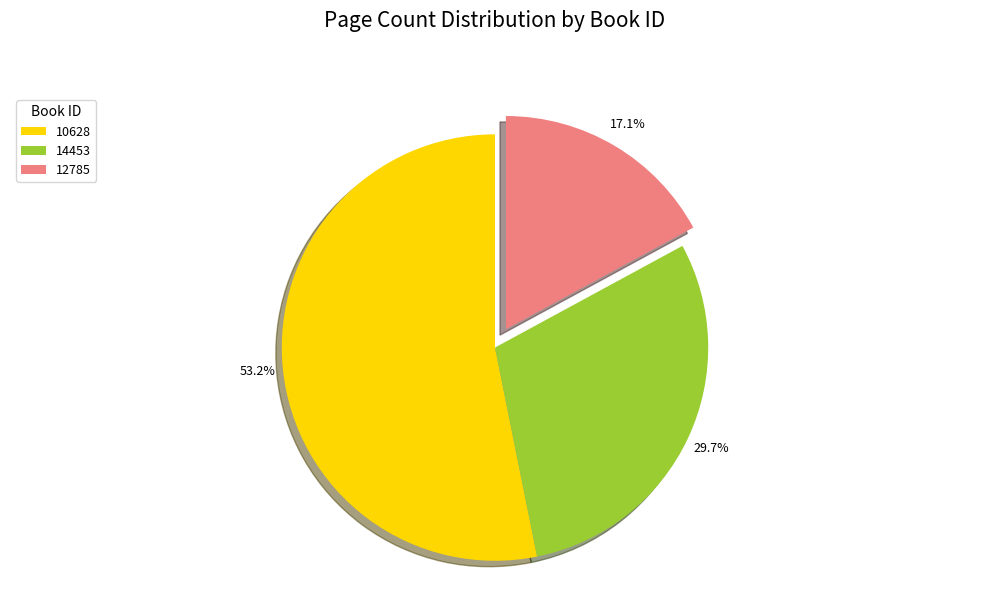

True or false: 12785 accounts for 5% of the total.

False